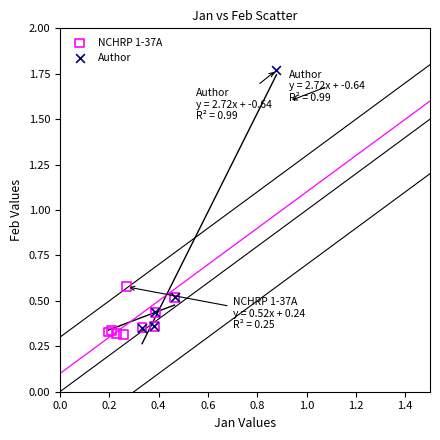

Which series reaches the minimum Y coordinate?

NCHRP 1-37A